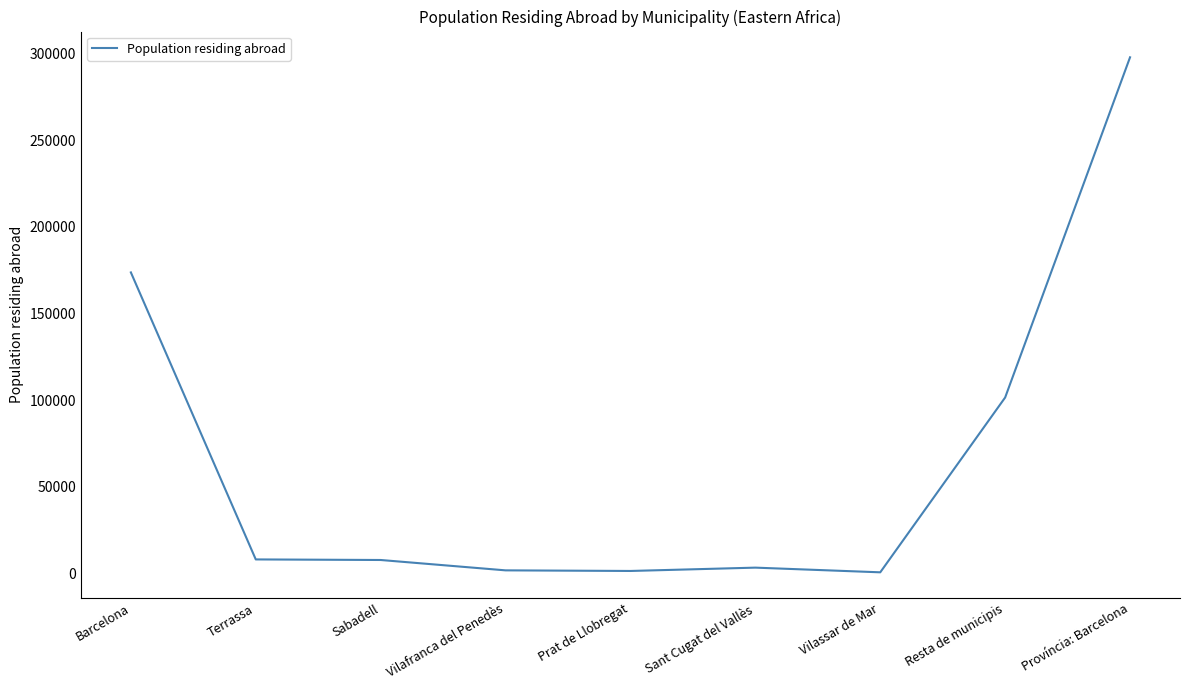

What is the change in value from Sabadell to Resta de municipis?

+93786